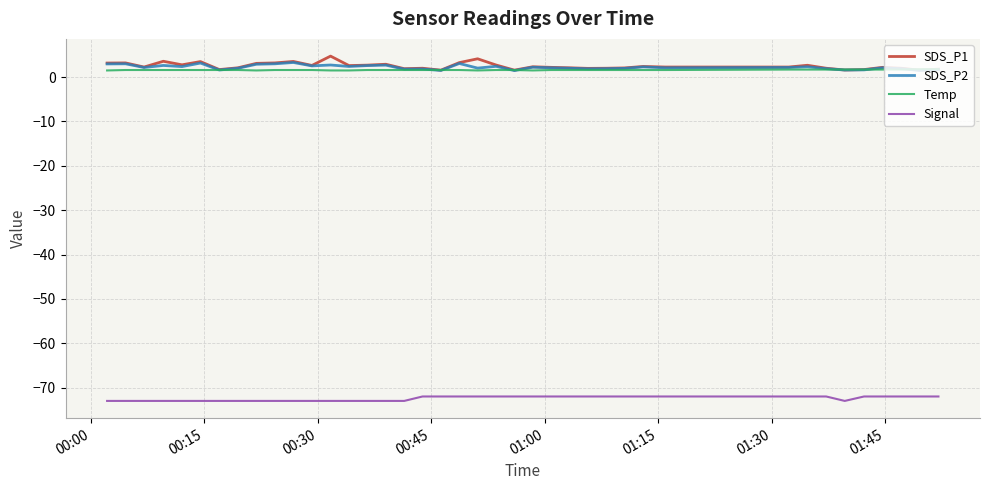

True or false: Signal and SDS_P1 cross at least once.

False